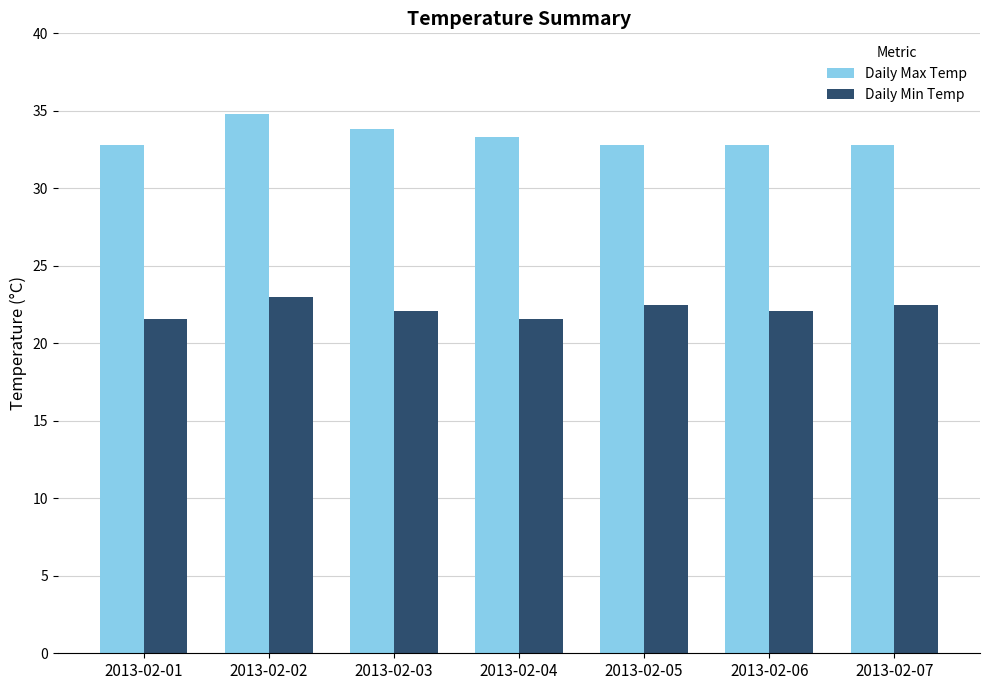

Are the bars horizontal?

No